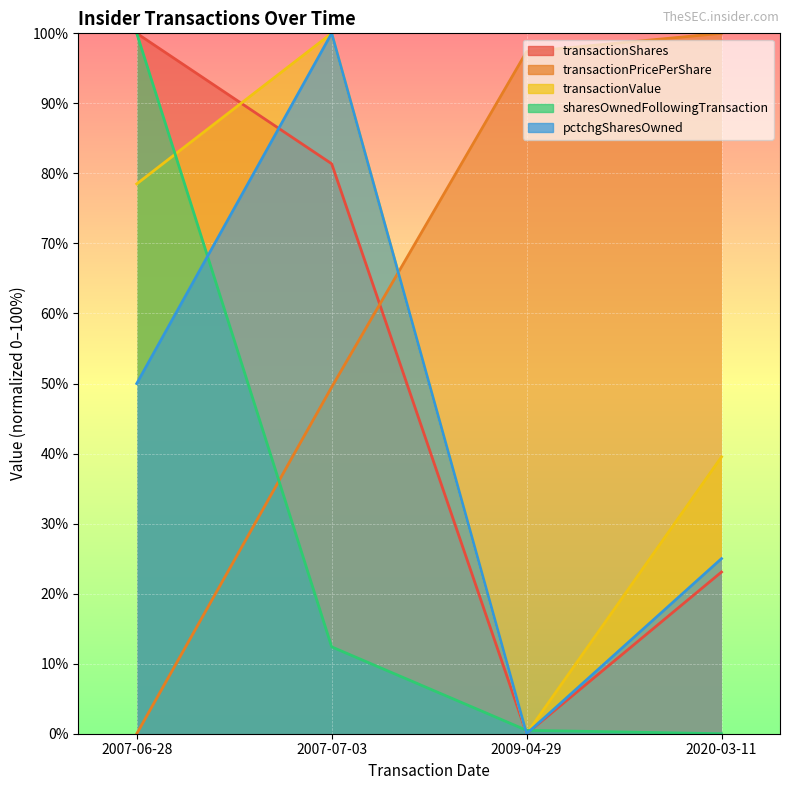

Reading left to right, transcribe all the data shown in this chart.

transactionShares: 100.0	81.4	0.0	23.1
transactionPricePerShare: 0.0	49.5	97.4	100.0
transactionValue: 78.5	100.0	0.0	39.5
sharesOwnedFollowingTransaction: 100.0	12.4	0.5	0.0
pctchgSharesOwned: 50.0	100.0	0.0	25.0